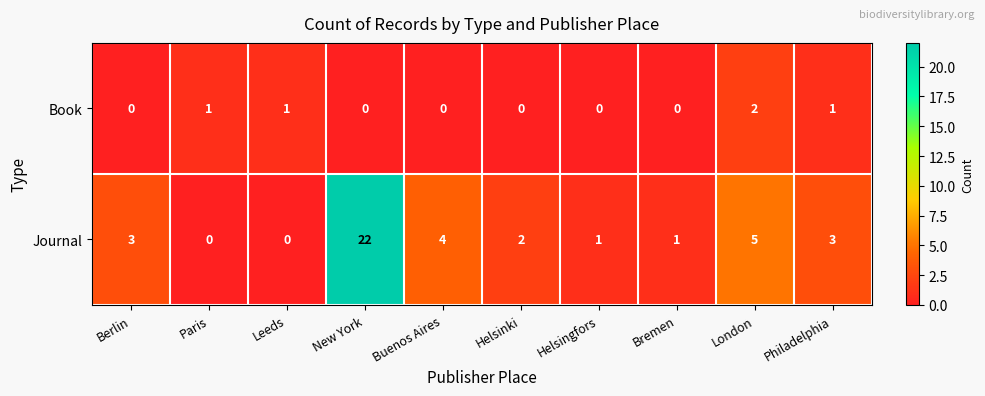

At which category is the sum across all series the highest?

New York